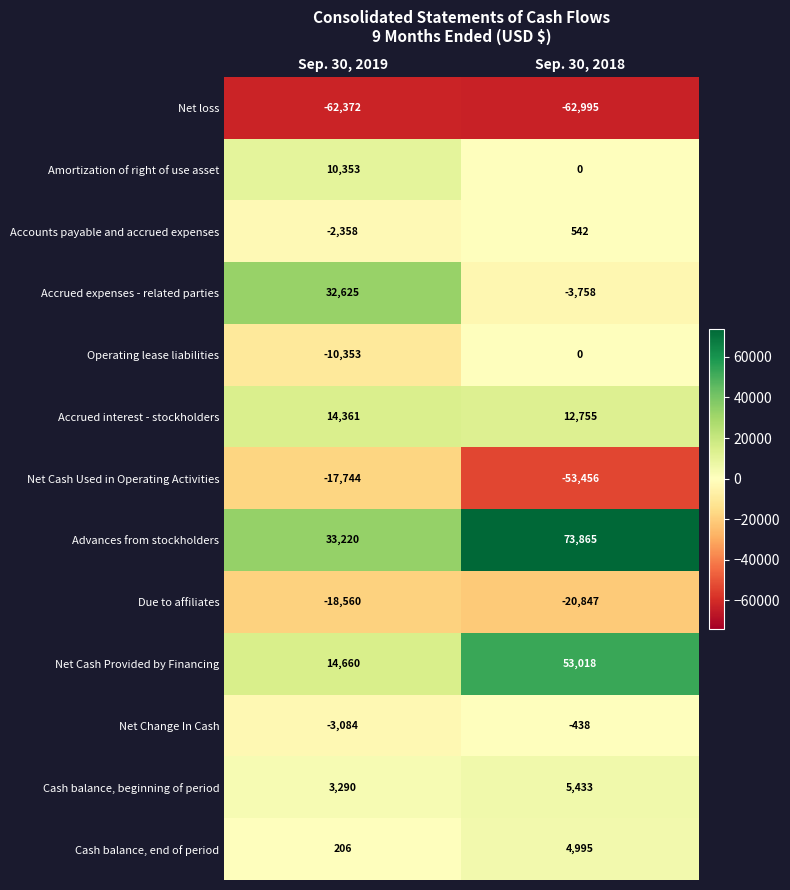

Reading left to right, transcribe all the data shown in this chart.

Net loss: Sep. 30, 2019=-62372	Sep. 30, 2018=-62995
Amortization of right of use asset: Sep. 30, 2019=10353	Sep. 30, 2018=0
Accounts payable and accrued expenses: Sep. 30, 2019=-2358	Sep. 30, 2018=542
Accrued expenses - related parties: Sep. 30, 2019=32625	Sep. 30, 2018=-3758
Operating lease liabilities: Sep. 30, 2019=-10353	Sep. 30, 2018=0
Accrued interest - stockholders: Sep. 30, 2019=14361	Sep. 30, 2018=12755
Net Cash Used in Operating Activities: Sep. 30, 2019=-17744	Sep. 30, 2018=-53456
Advances from stockholders: Sep. 30, 2019=33220	Sep. 30, 2018=73865
Due to affiliates: Sep. 30, 2019=-18560	Sep. 30, 2018=-20847
Net Cash Provided by Financing: Sep. 30, 2019=14660	Sep. 30, 2018=53018
Net Change In Cash: Sep. 30, 2019=-3084	Sep. 30, 2018=-438
Cash balance, beginning of period: Sep. 30, 2019=3290	Sep. 30, 2018=5433
Cash balance, end of period: Sep. 30, 2019=206	Sep. 30, 2018=4995